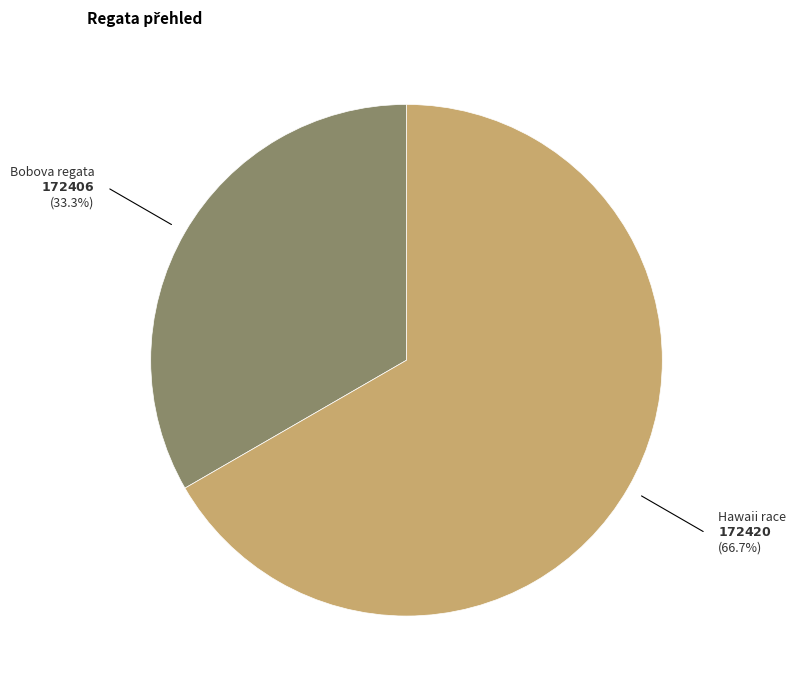

Count the number of slices in the pie.

2